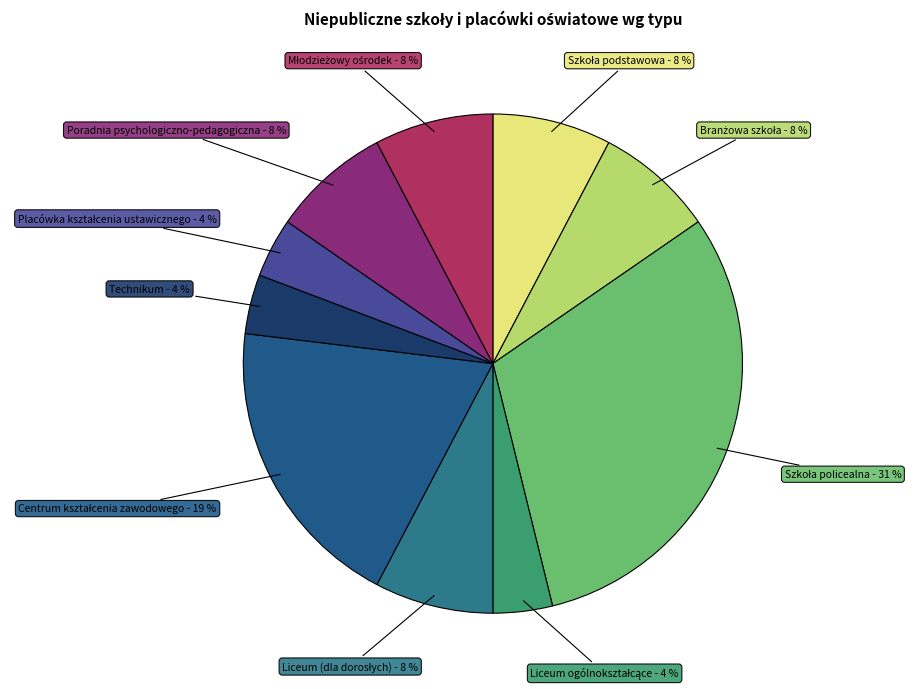

Count the number of slices in the pie.

10